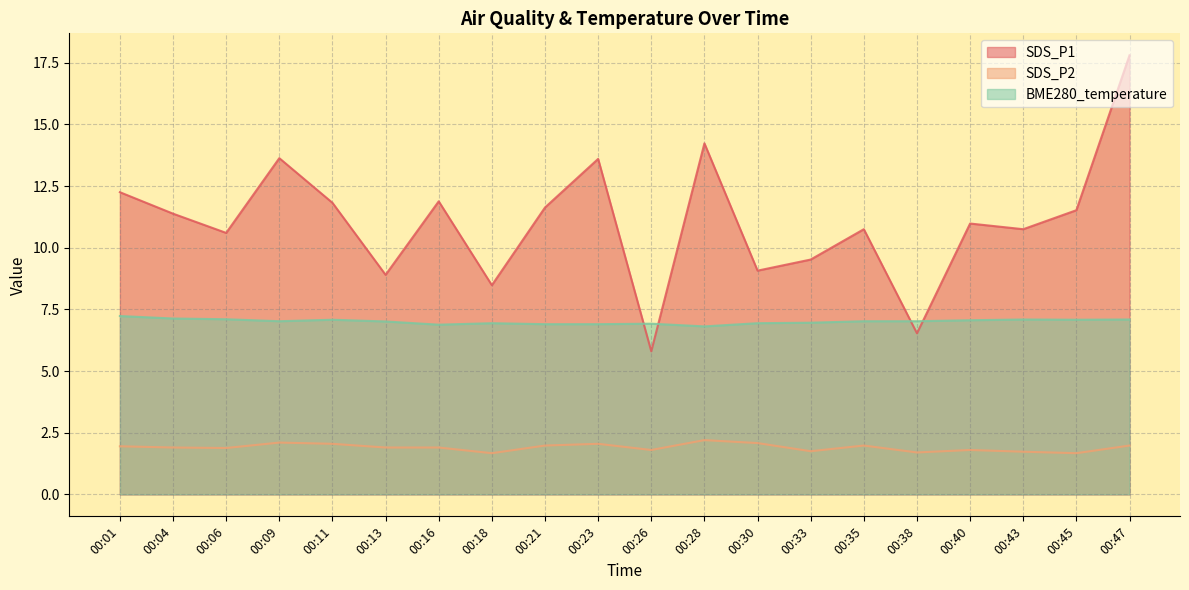

At which category does the chart reach its minimum across all series?

00:18